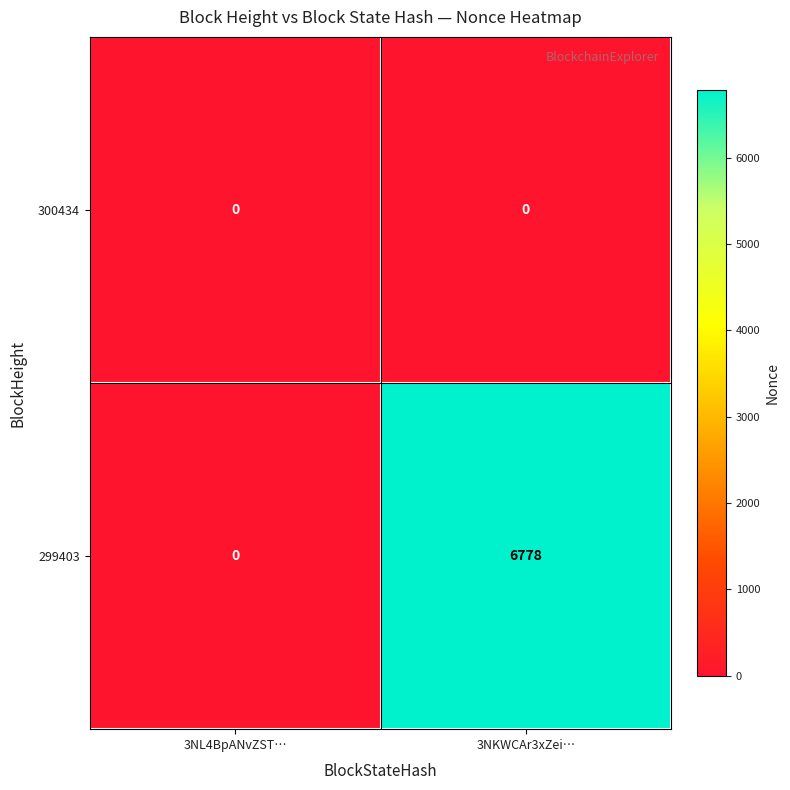

What is the sum of all 299403 values?

6778